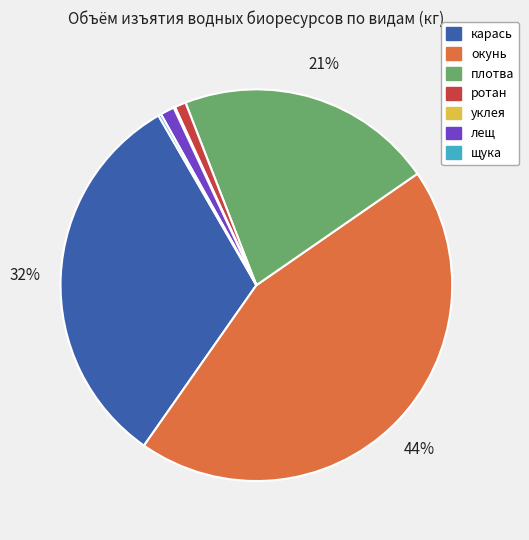

Which category has the biggest portion of the pie?

окунь